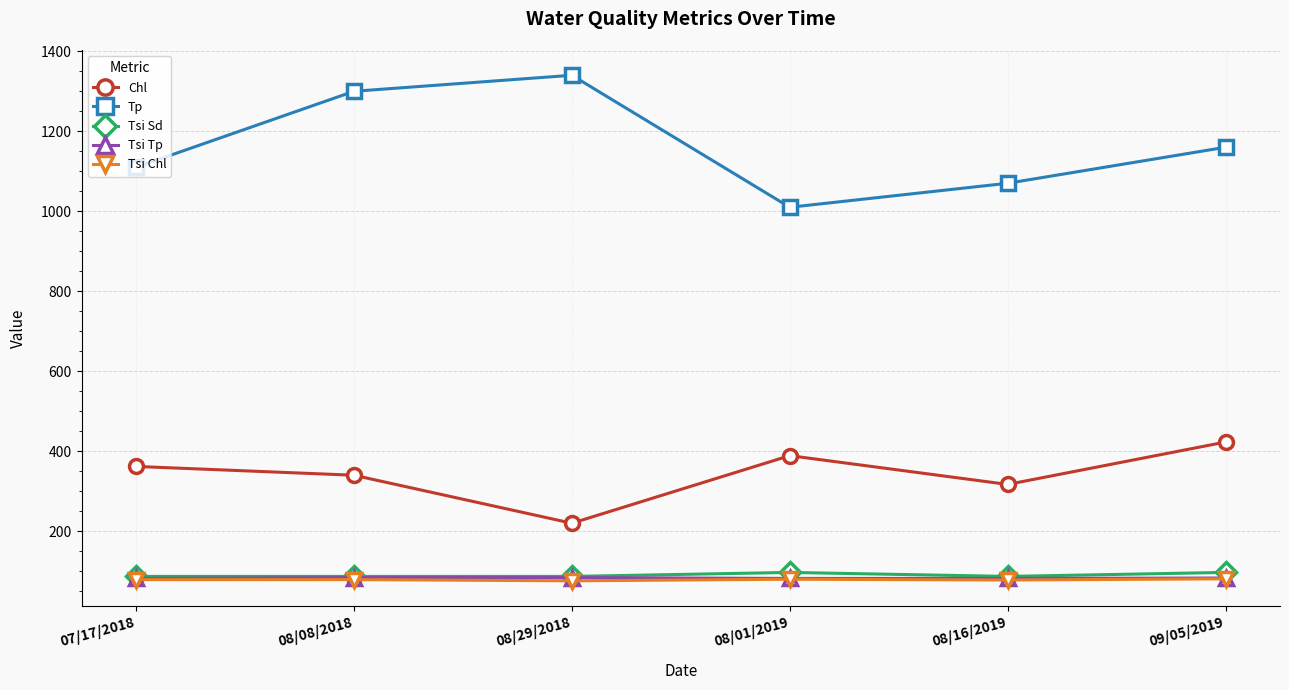

What is the sum of all Chl values?

2051